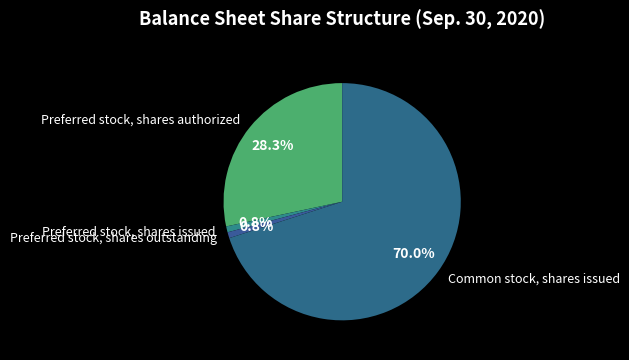

The Preferred stock, shares authorized slice represents 28% of the pie. True or false?

True